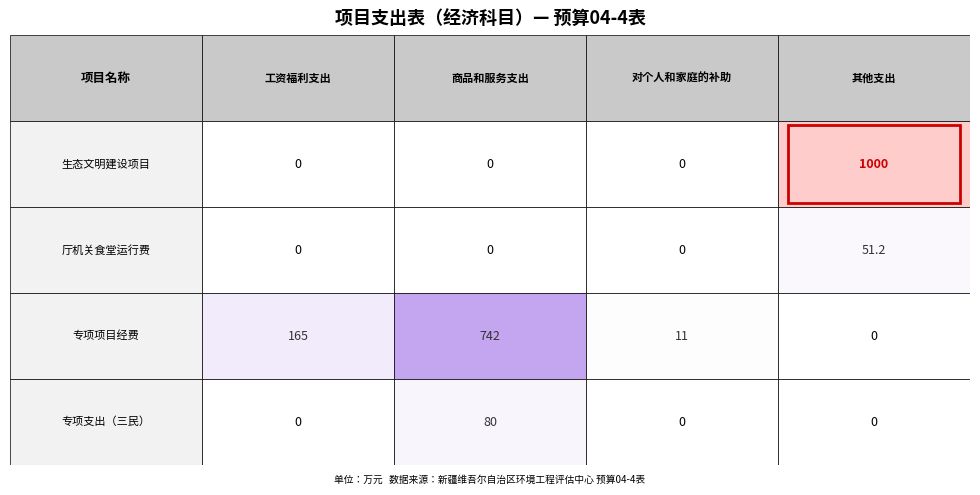

Rank the categories by 专项支出（三民） value from highest to lowest.

1, 0, 2, 3